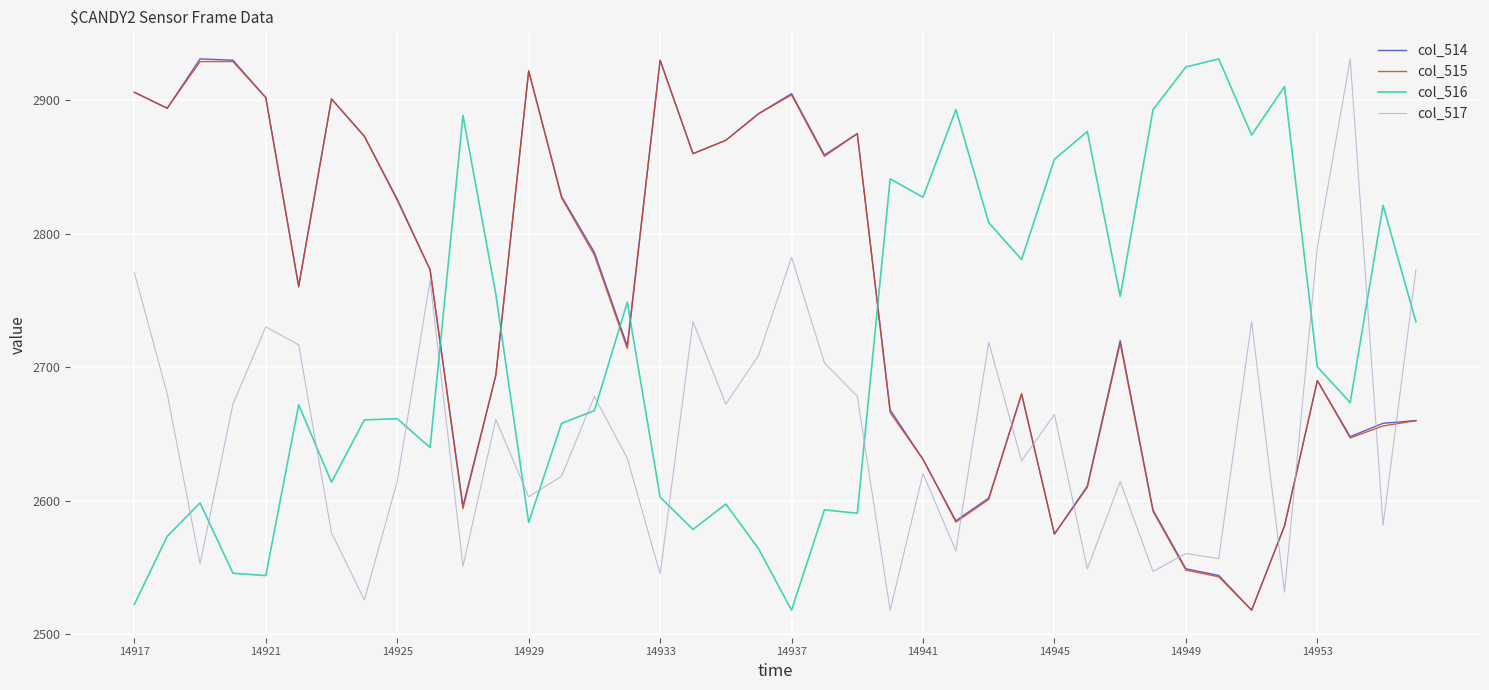

What is the lowest value of the col_514 series?

2518.0